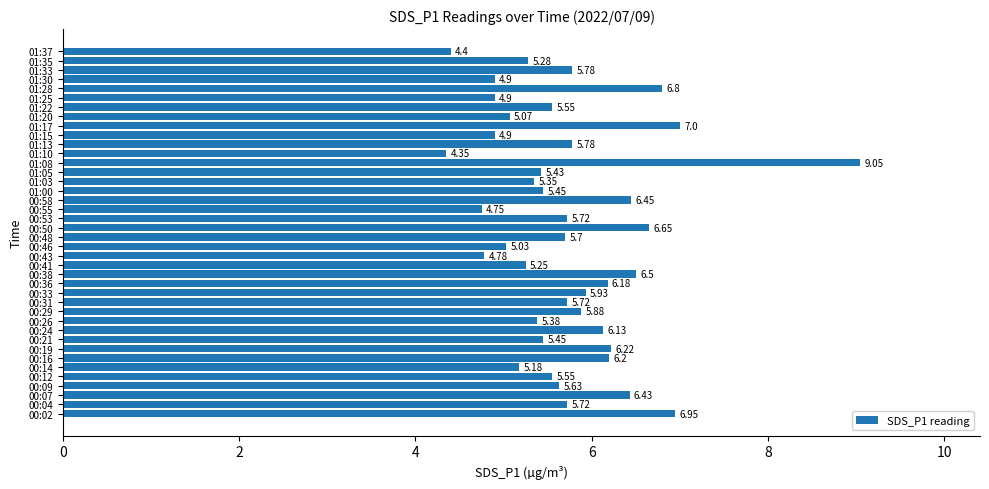

Between 00:12 and 01:17, which is larger?

01:17